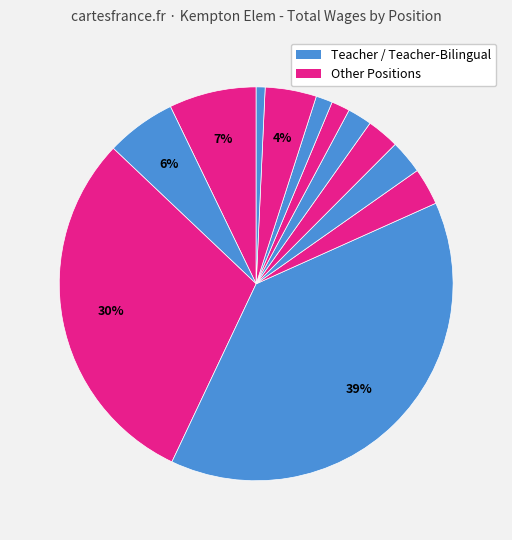

To the nearest percent, what is the average slice percentage?

8%